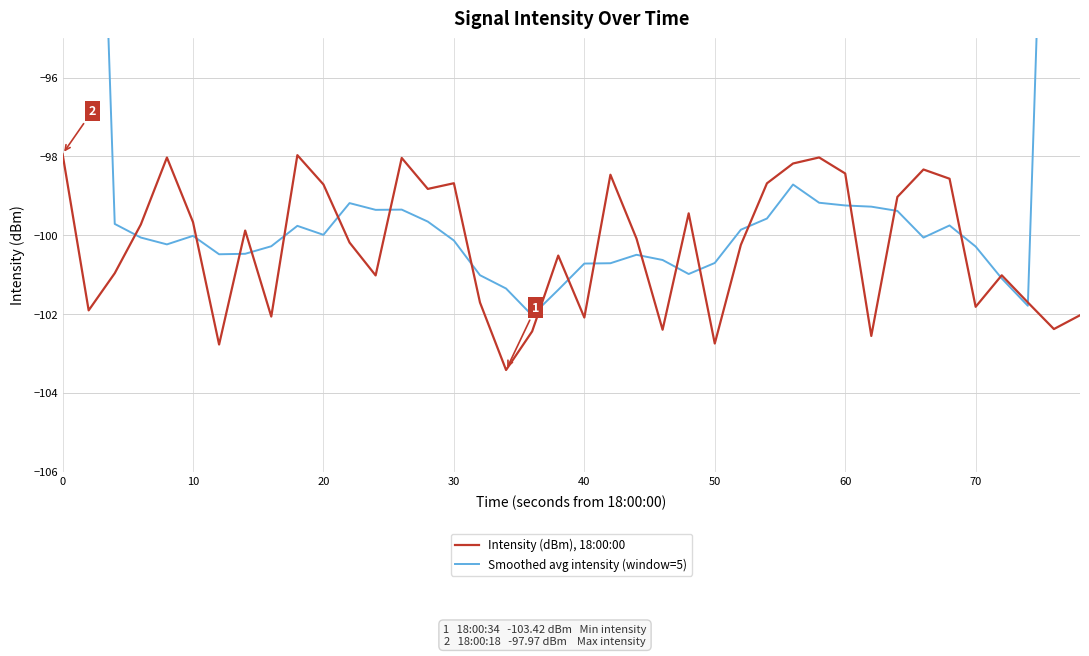

In Smoothed avg intensity (window=5), how many points are higher than both neighbors (excluding endpoints)?

7